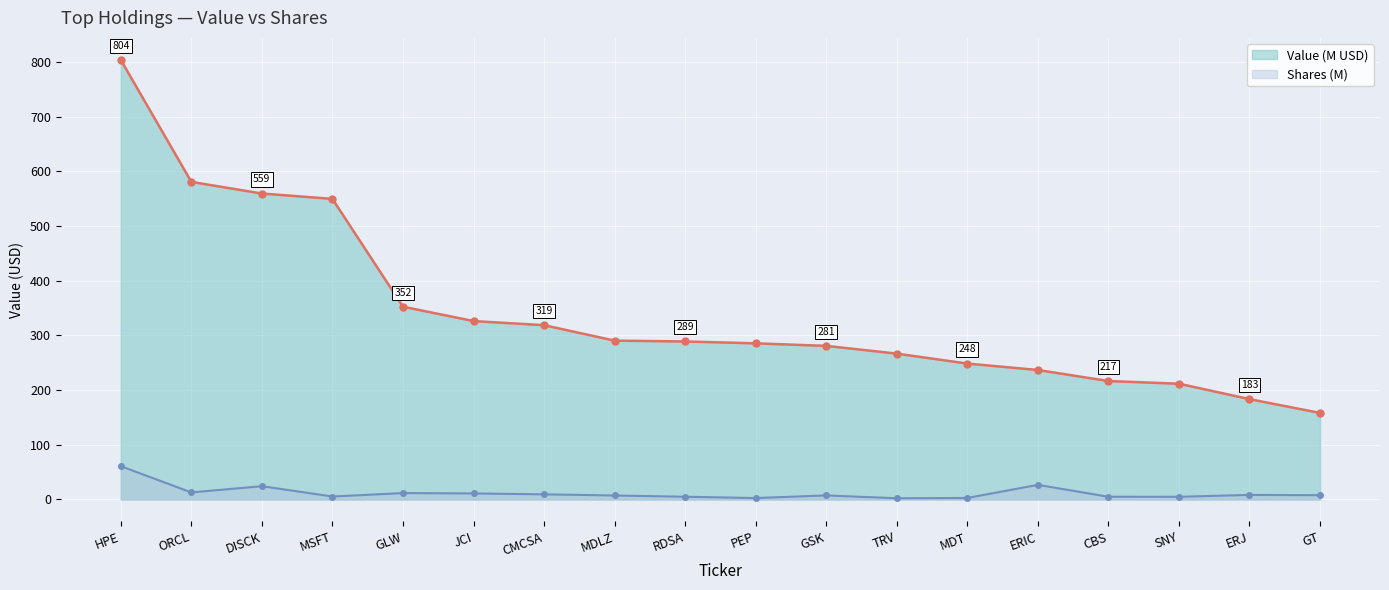

True or false: Value (M) and Shares cross at least once.

False